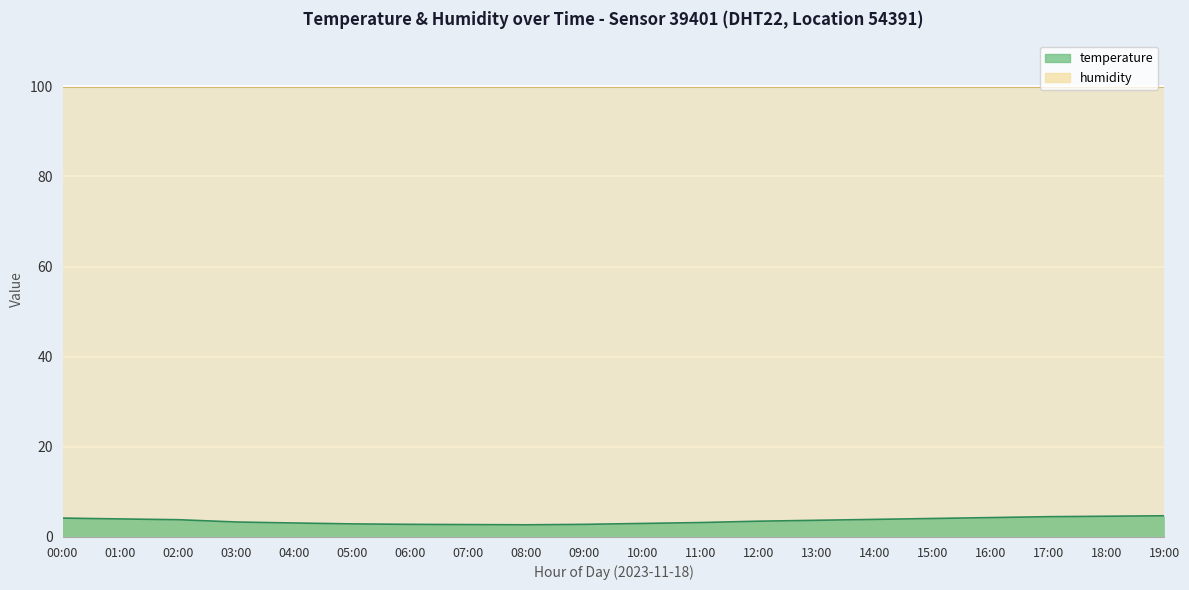

Where is the first local minimum?

08:00